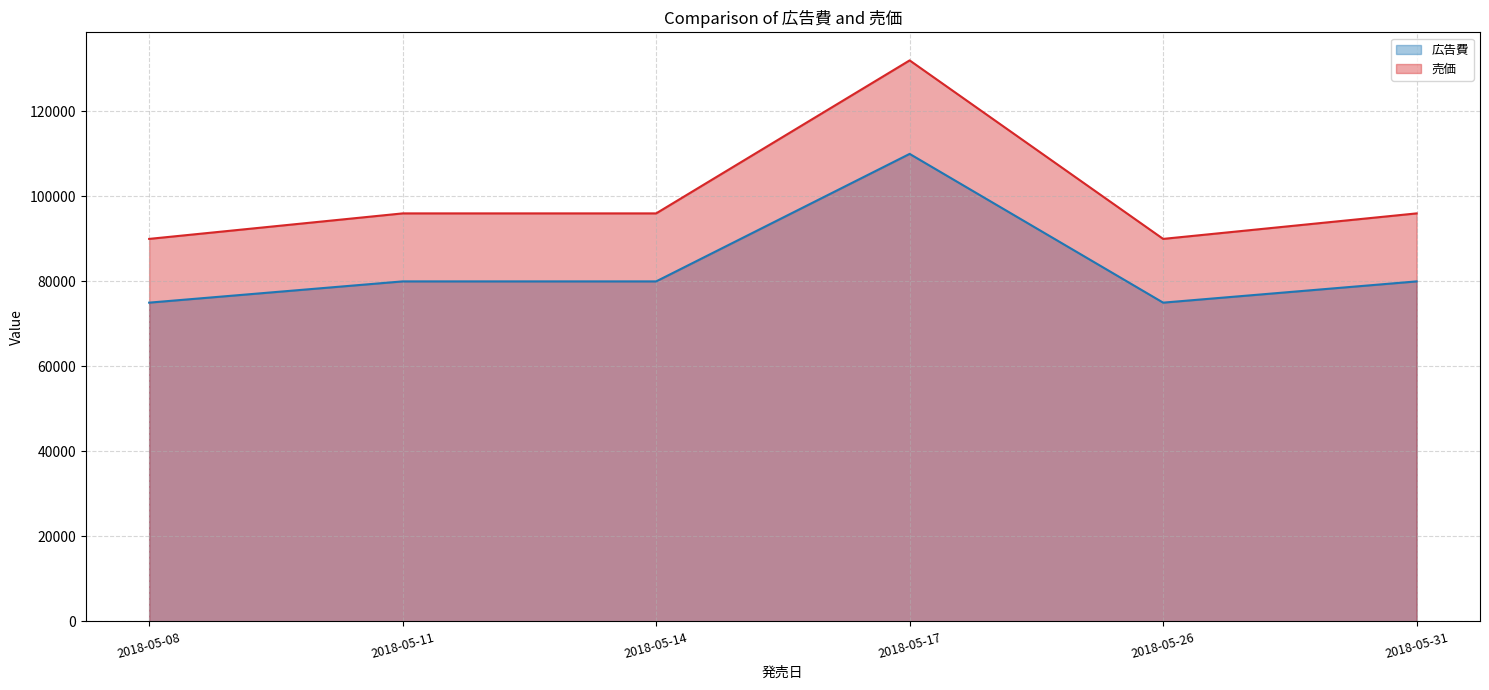

What is the sum of all 売価 values?

600000